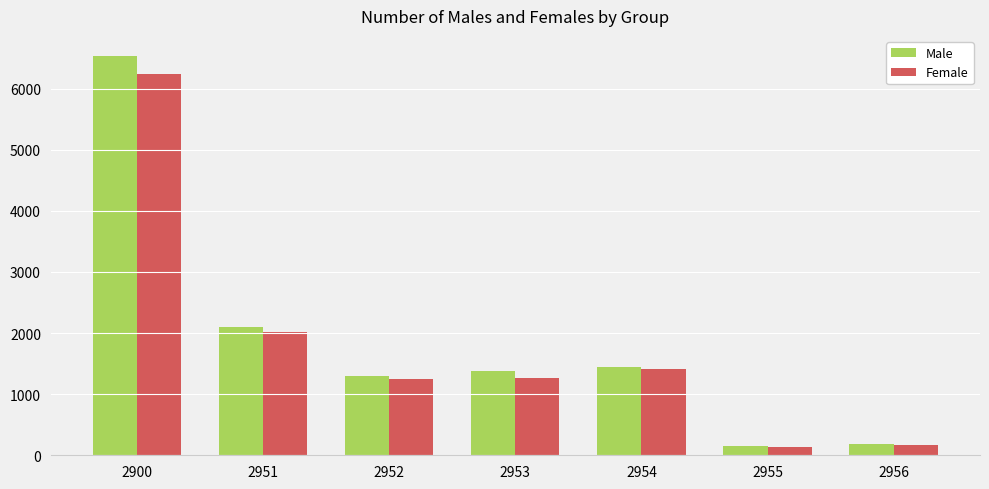

Which series changed the most between 2952 and 2955?

Male